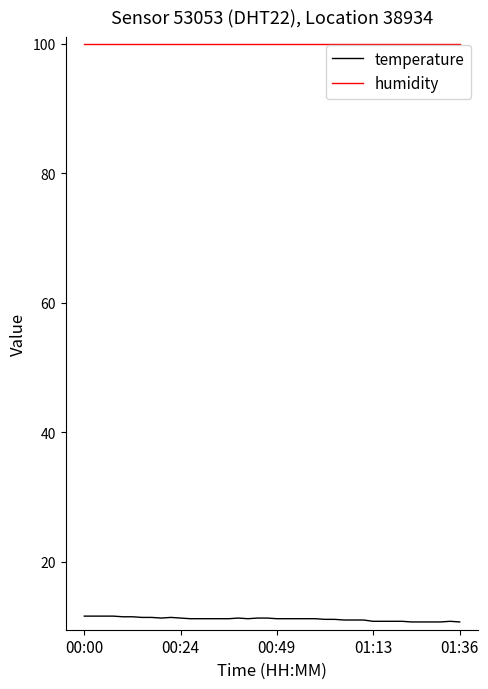

True or false: temperature and humidity cross at least once.

False